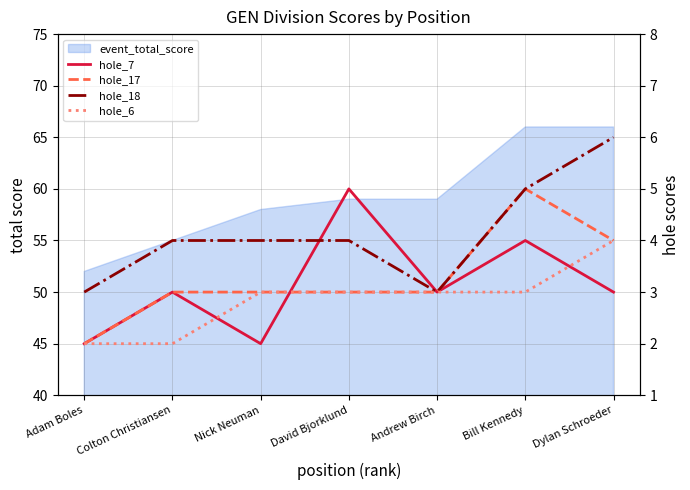

Does the chart display data point markers on the line(s)?

No